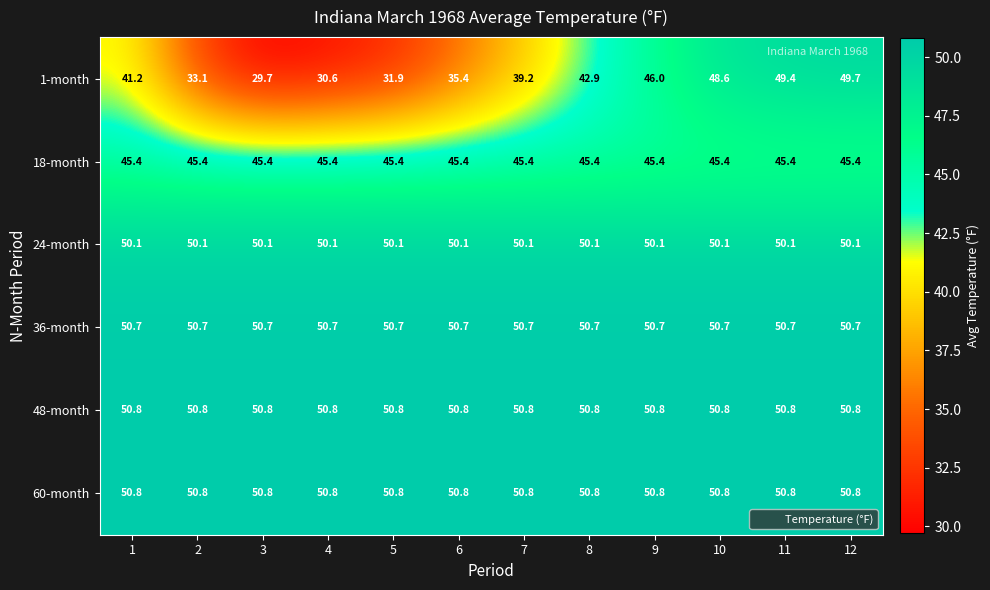

What is the maximum value for 18-month?

45.4